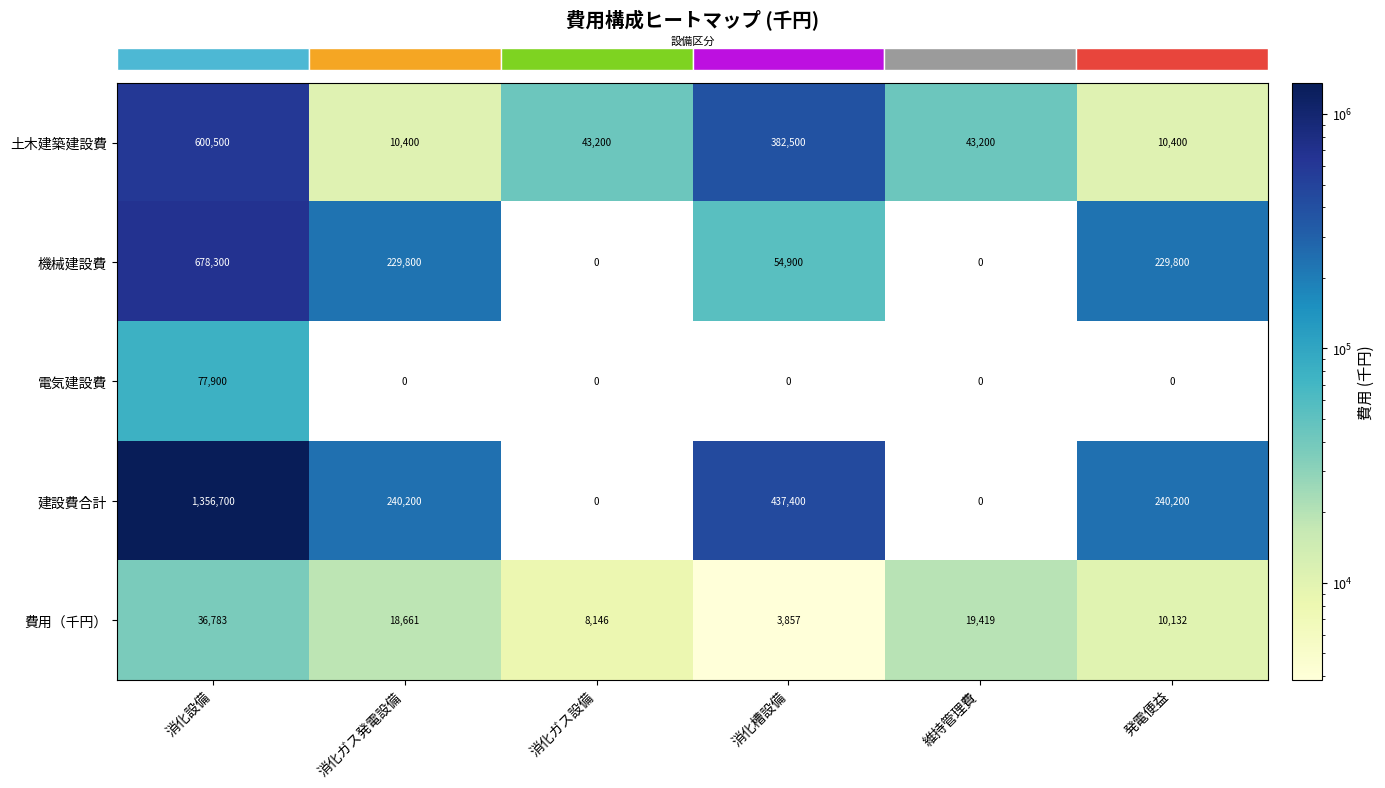

True or false: 土木建築建設費 has a value of 600500 at 消化設備.

True